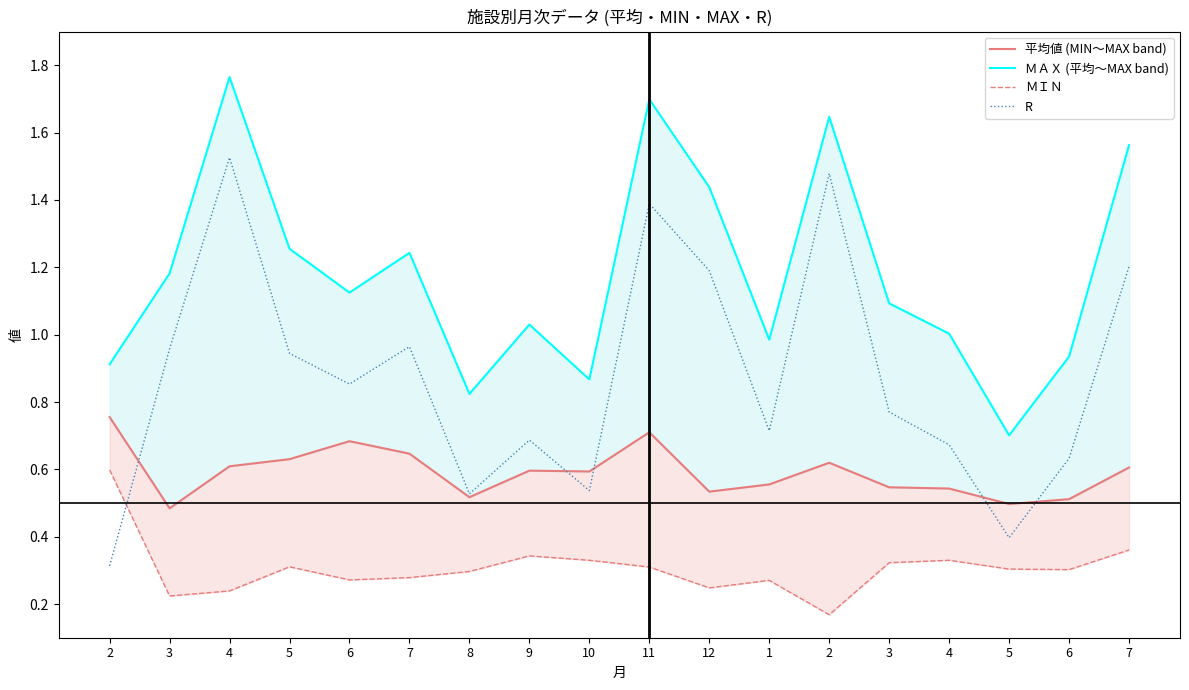

Between which two adjacent categories do R and ＭＩＮ first intersect?

2 and 3